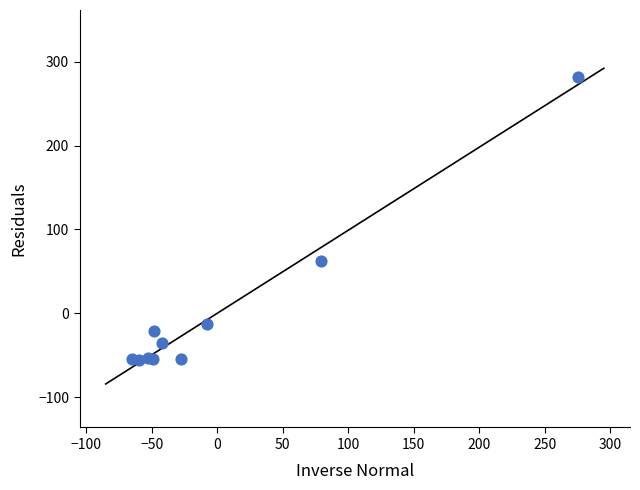

What Y value in the scatter plot is closest to 112?

61.8